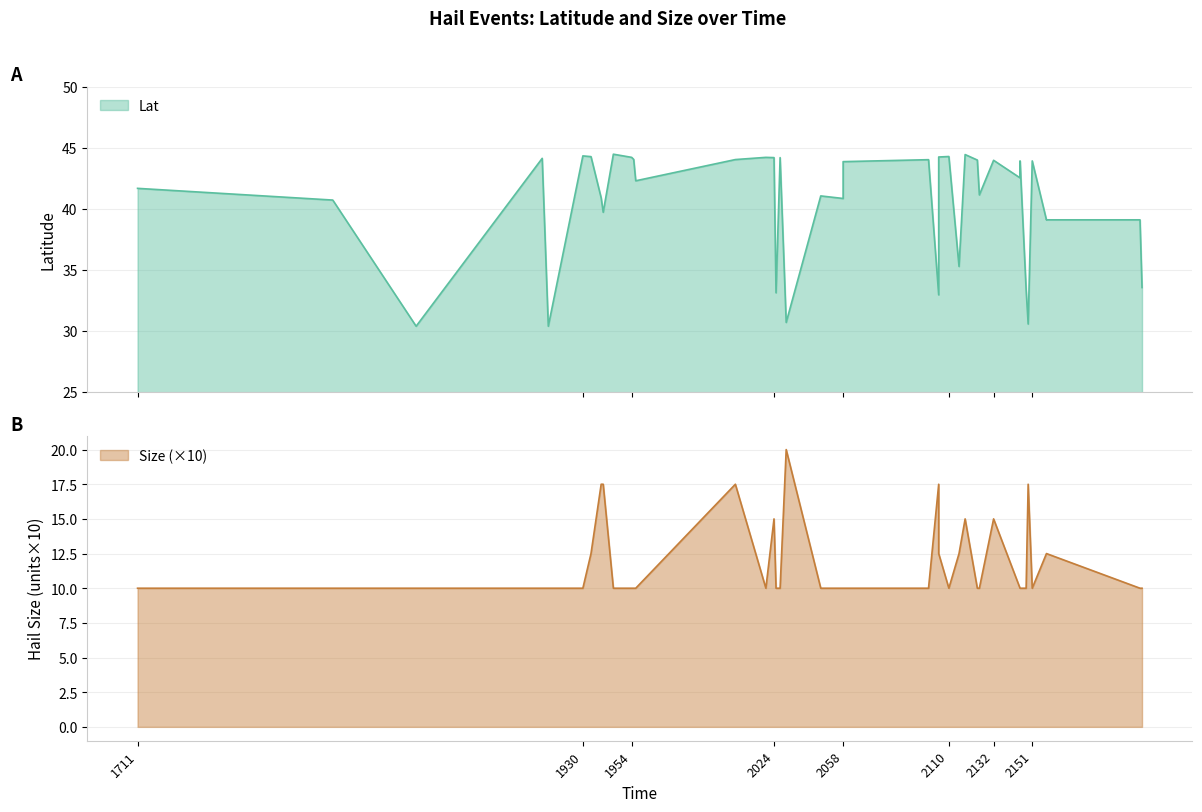

Where does the Lat series first go above 42?

1910